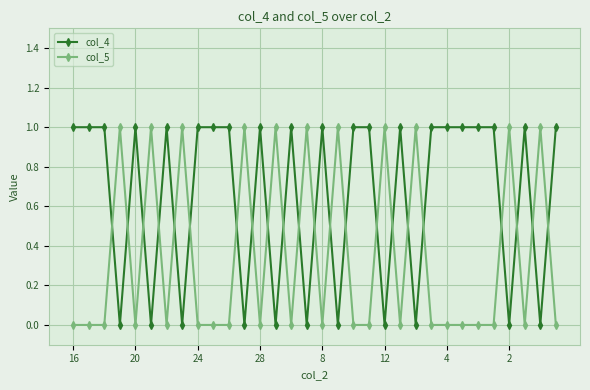

What is the value of the col_4 point at the 17th from the left?

1